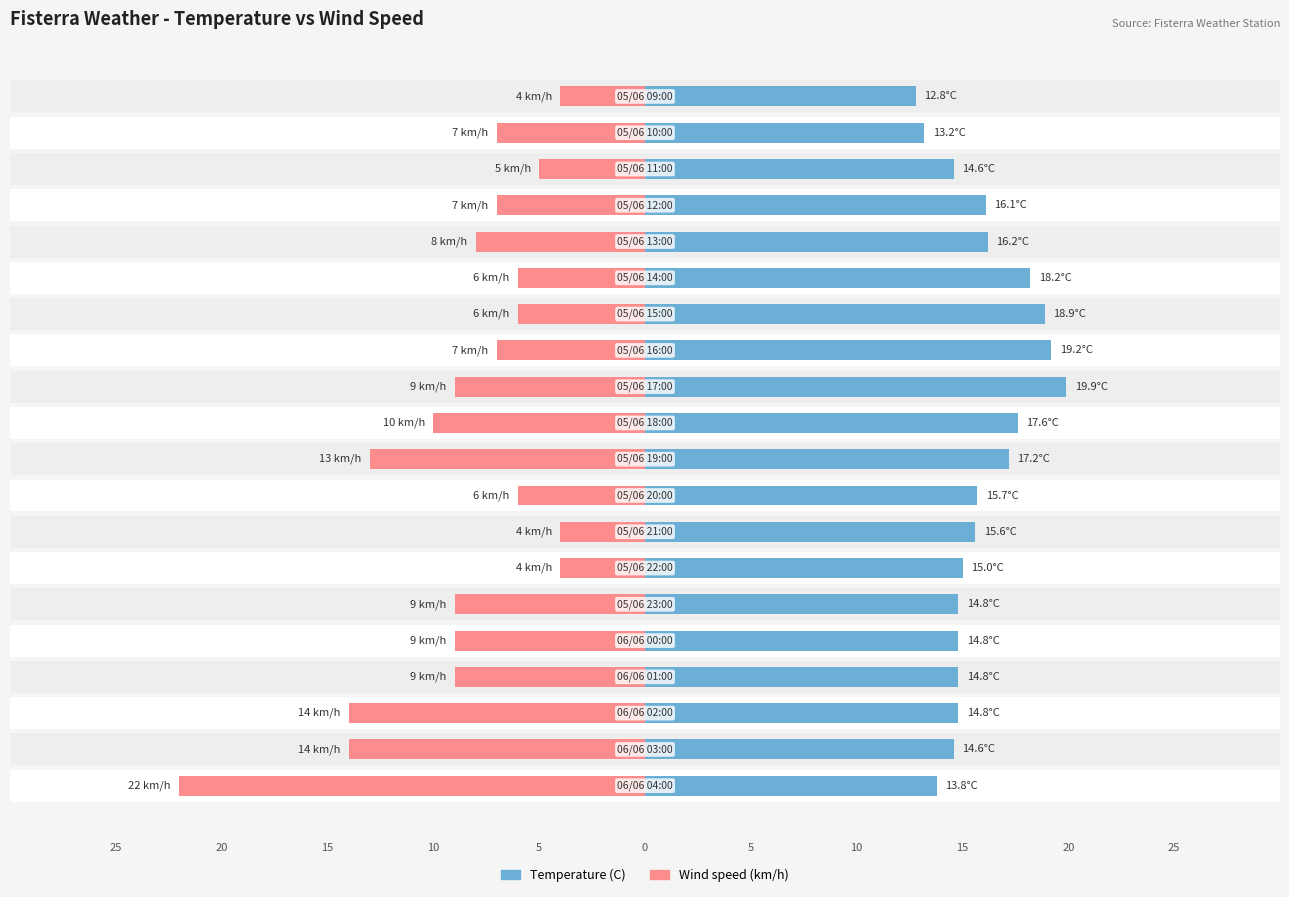

Is the value of Wind speed (km/h) at 25 greater than the value of Temperature (C) at 0?

No